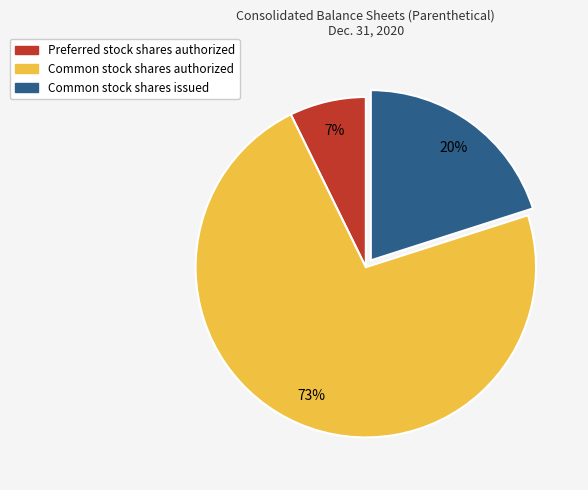

The Common stock shares issued slice represents 20% of the pie. True or false?

True